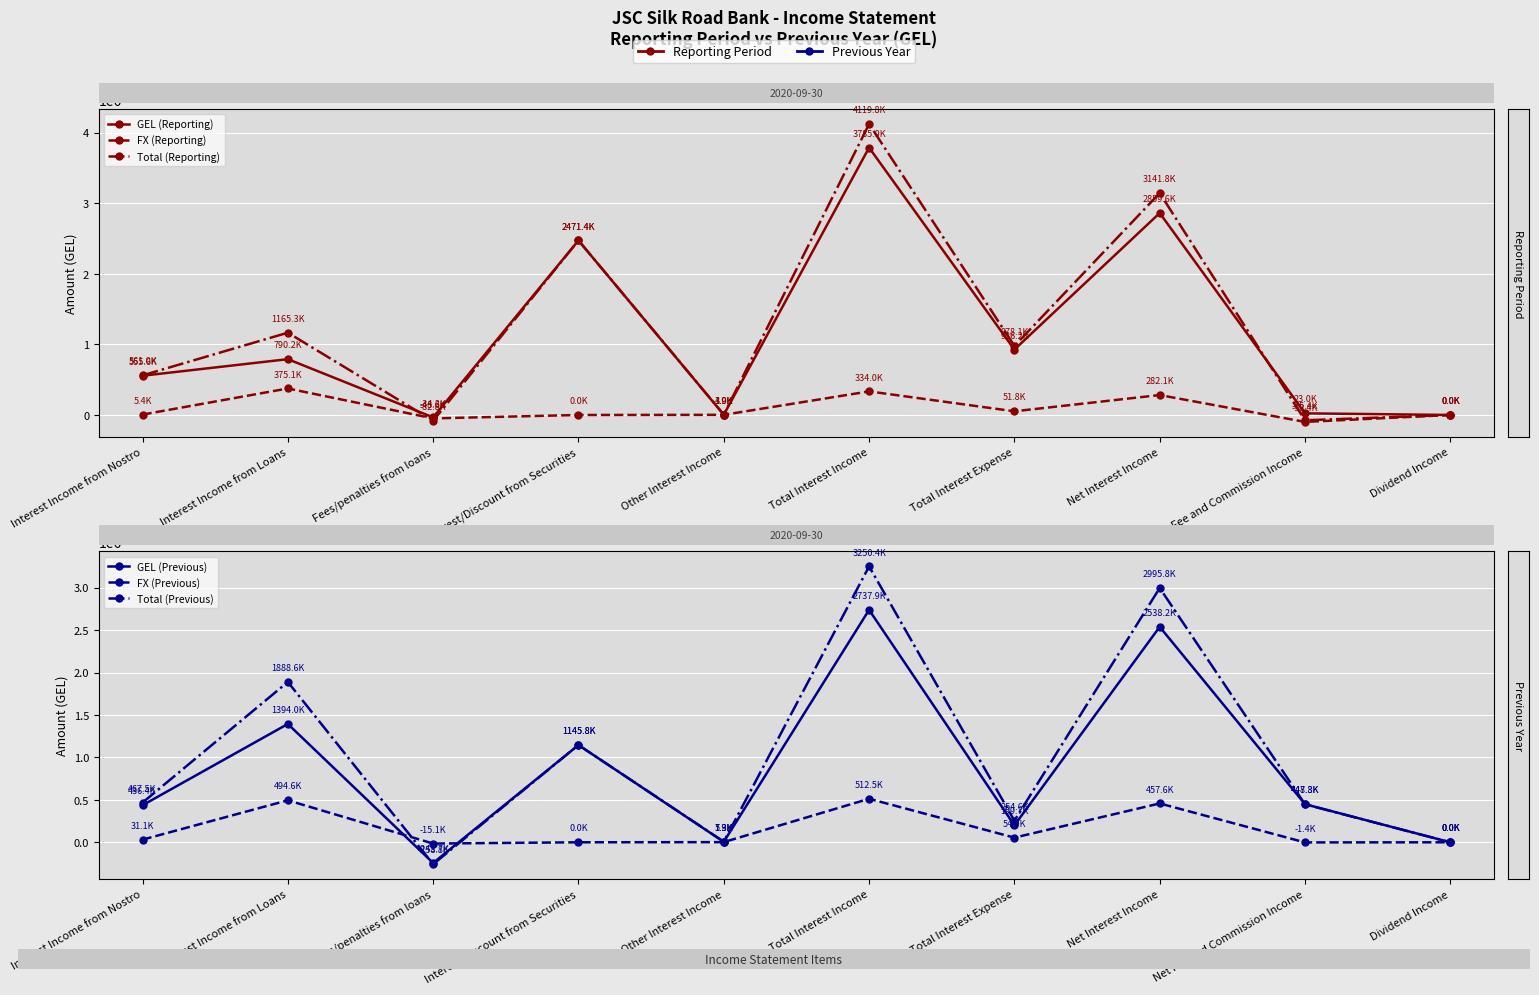

What are all the series names shown in the legend?

GEL (Reporting), FX (Reporting), Total (Reporting), GEL (Previous), FX (Previous), Total (Previous)